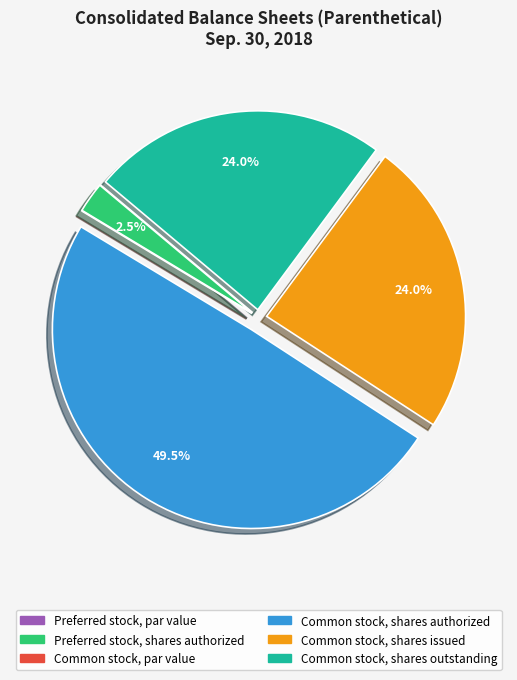

To the nearest percent, what is the average slice percentage?

17%